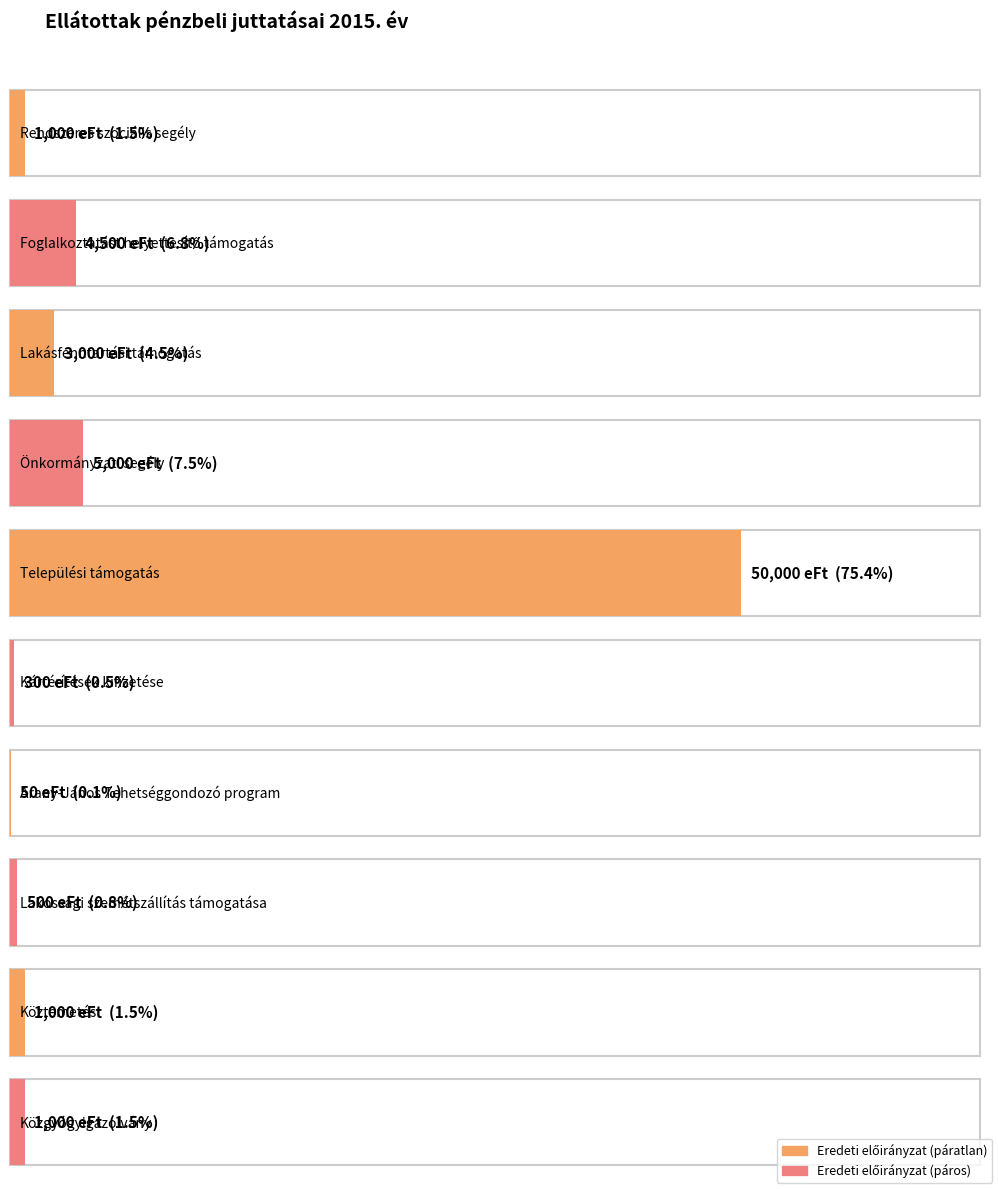

What is the label of the 3rd bar from the left?

Lakásfenntartási támogatás